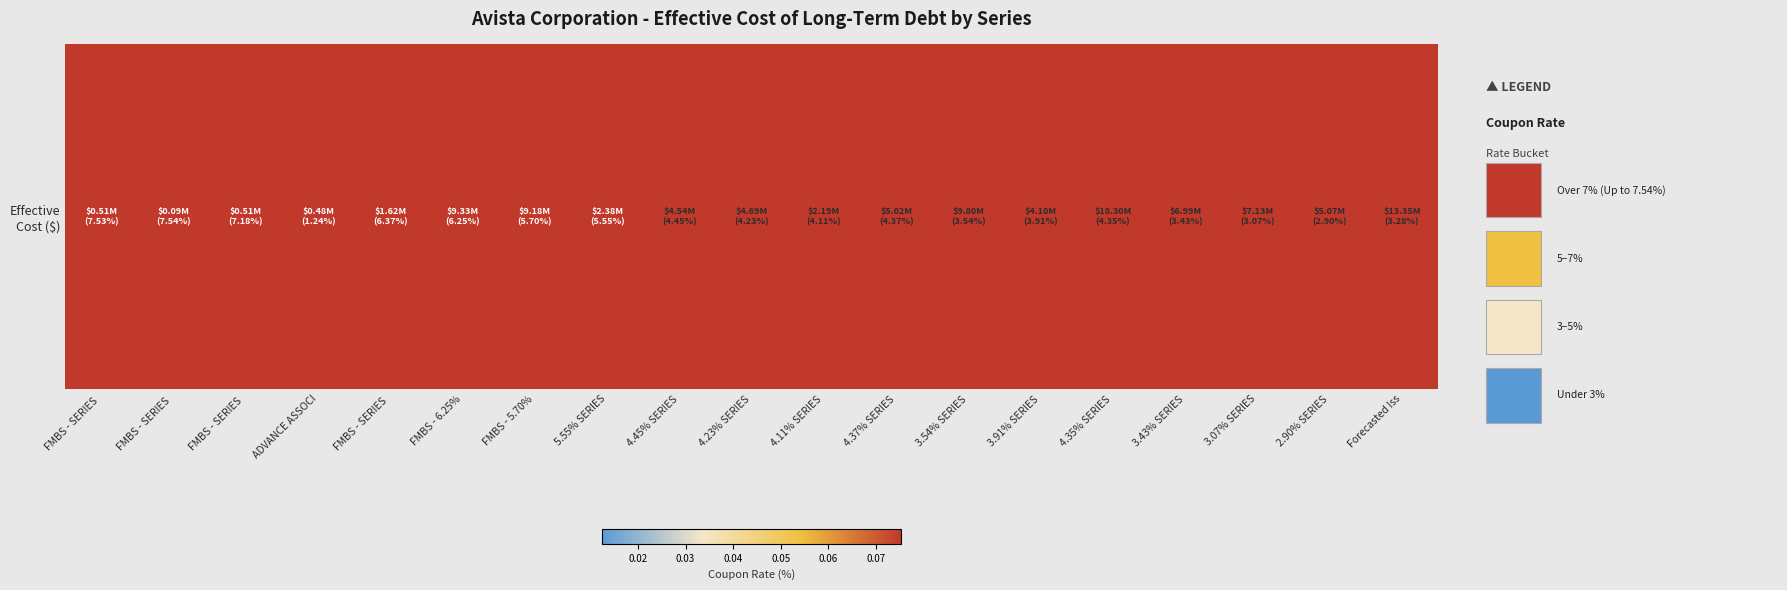

What is the maximum value shown in the chart?

18303347.8